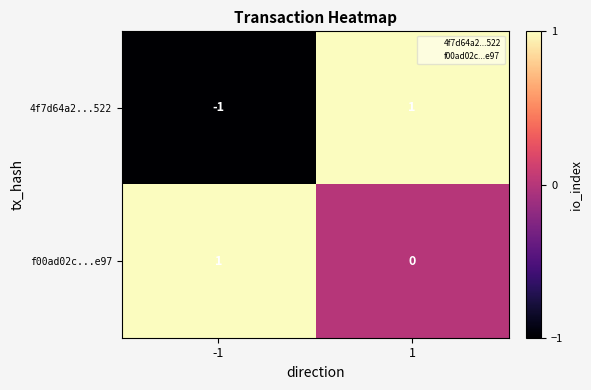

Which series changed the most between -1 and 1?

4f7d64a2...522